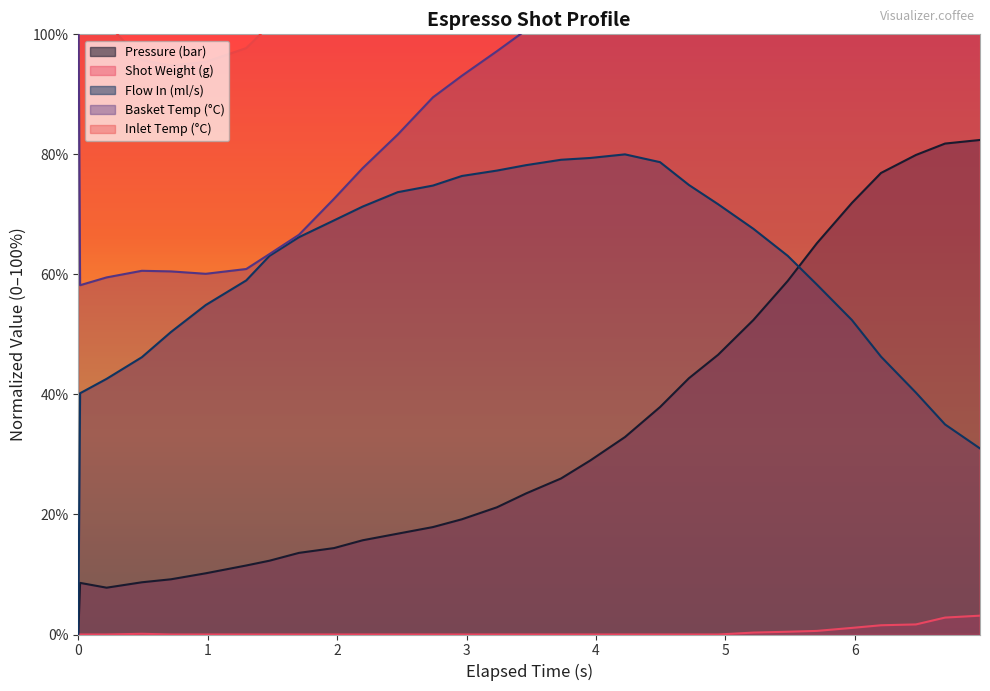

True or false: water_temperature_basket and flow_in cross at least once.

False